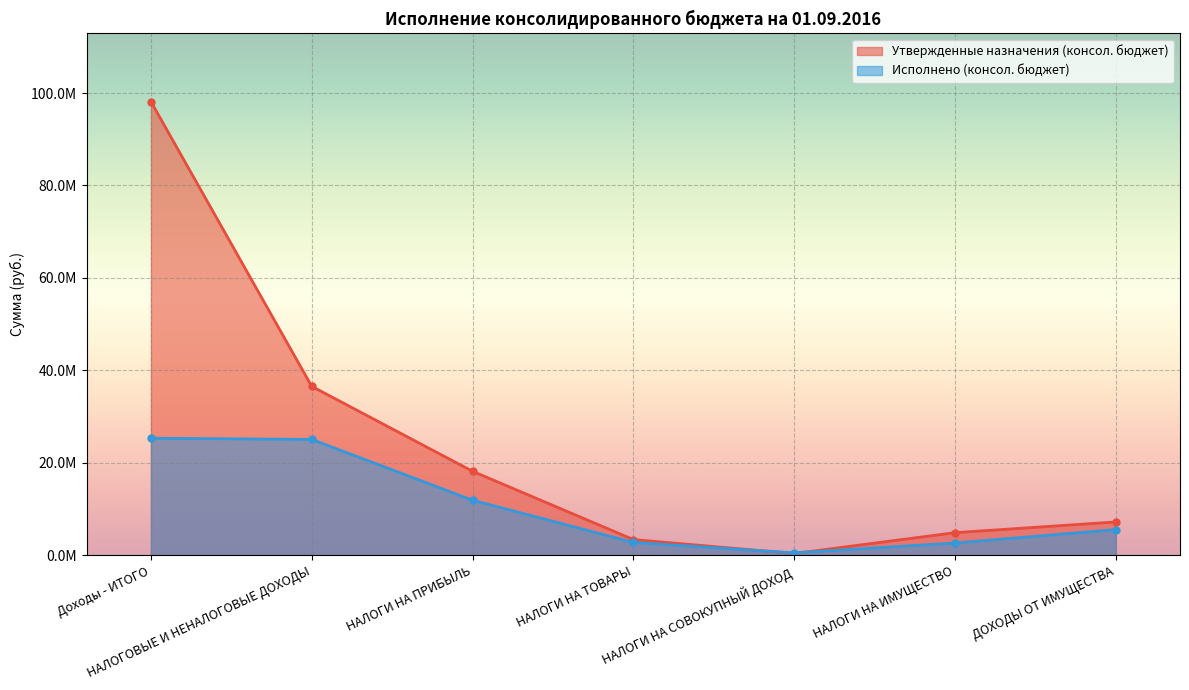

At НАЛОГИ НА ПРИБЫЛЬ, list the series in order from smallest to largest.

Исполнено (консол. бюджет), Утвержденные назначения (консол. бюджет)